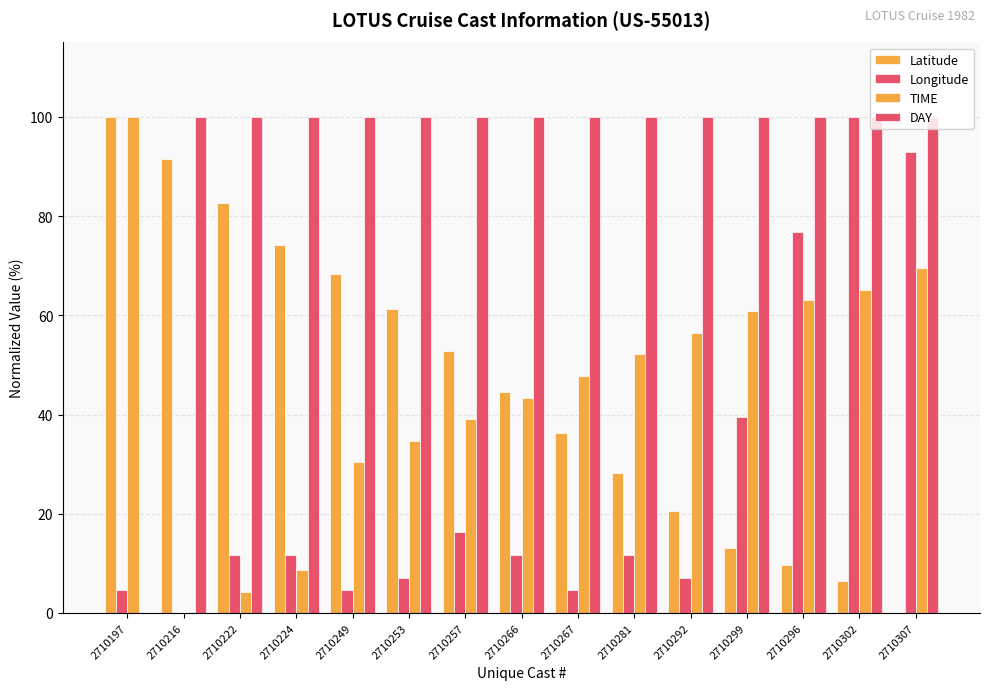

What position from the left is 2710292?

11